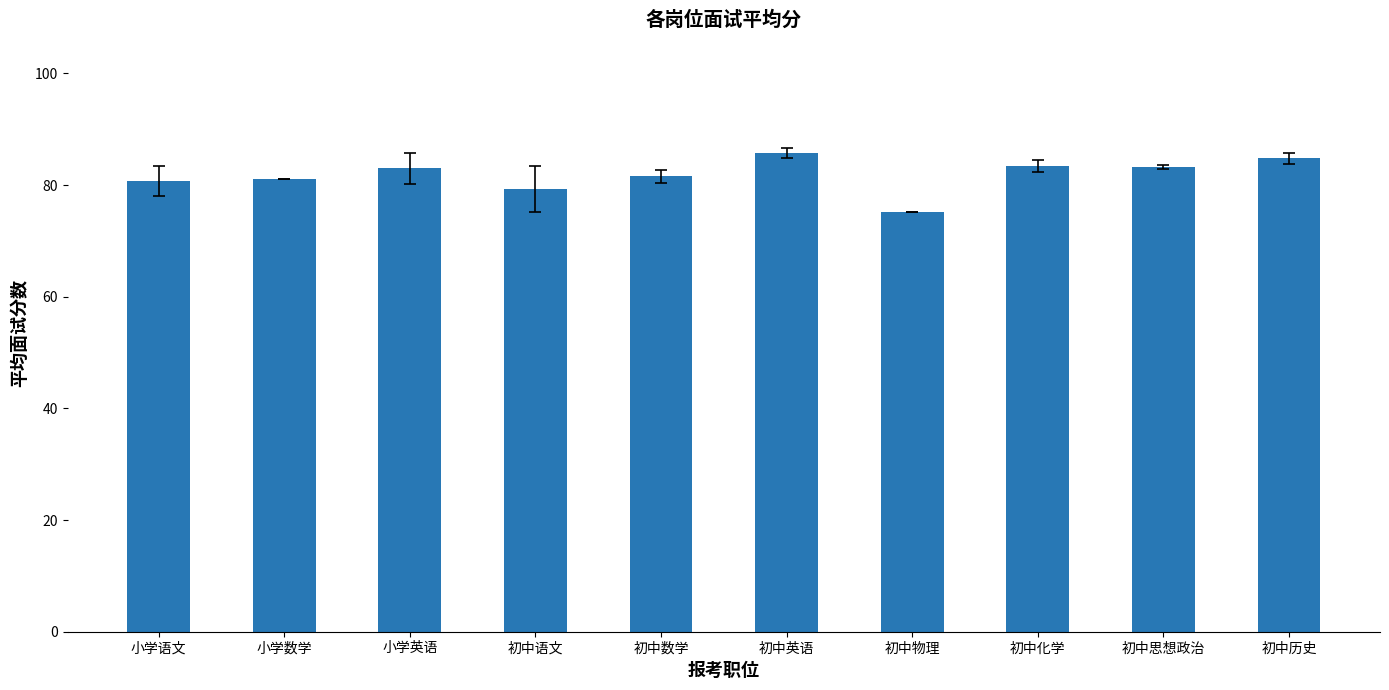

What is the label of the 5th bar from the right?

初中英语